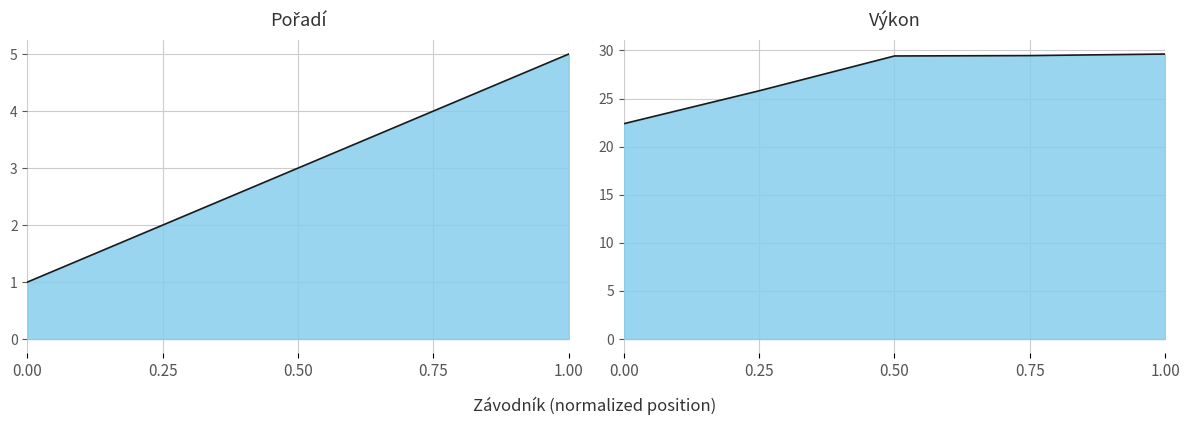

How many lines are shown in the chart?

2